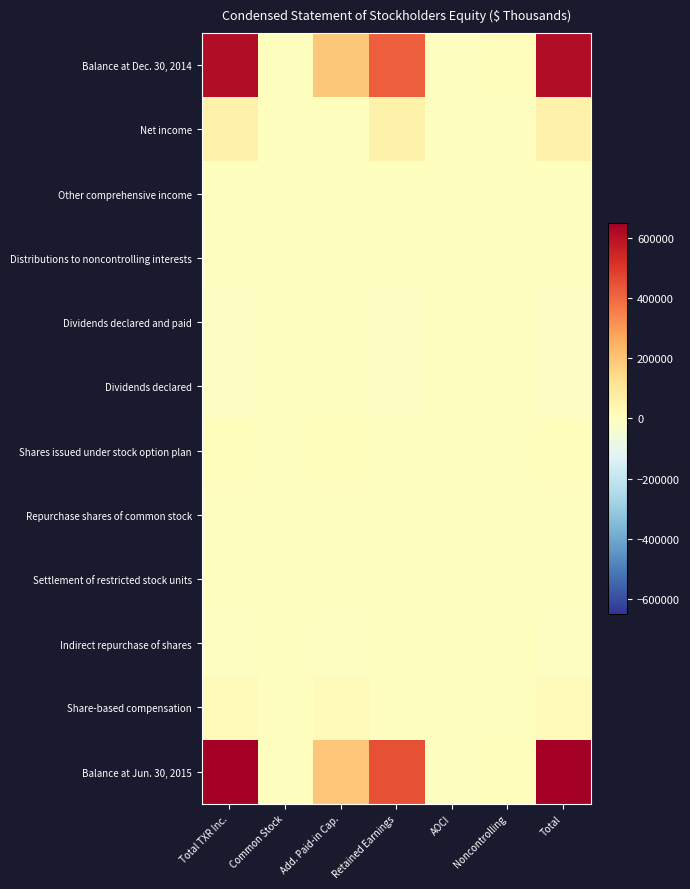

Reading left to right, what are all the values shown in this chart?

Balance at Dec. 30, 2014: Total TXR Inc.=614956	Common Stock=70	Add. Paid-in Cap.=189168	Retained Earnings=419436	AOCI=-782	Noncontrolling=7064	Total=614956
Net income: Total TXR Inc.=55847	Common Stock=0	Add. Paid-in Cap.=0	Retained Earnings=53430	AOCI=0	Noncontrolling=2417	Total=55847
Other comprehensive income: Total TXR Inc.=434	Common Stock=0	Add. Paid-in Cap.=0	Retained Earnings=0	AOCI=434	Noncontrolling=0	Total=434
Distributions to noncontrolling interests: Total TXR Inc.=-2295	Common Stock=0	Add. Paid-in Cap.=0	Retained Earnings=0	AOCI=0	Noncontrolling=-2295	Total=-2295
Dividends declared and paid: Total TXR Inc.=-11896	Common Stock=0	Add. Paid-in Cap.=0	Retained Earnings=-11896	AOCI=0	Noncontrolling=0	Total=-11896
Dividends declared: Total TXR Inc.=-11908	Common Stock=0	Add. Paid-in Cap.=0	Retained Earnings=-11908	AOCI=0	Noncontrolling=0	Total=-11908
Shares issued under stock option plan: Total TXR Inc.=5505	Common Stock=0	Add. Paid-in Cap.=5505	Retained Earnings=0	AOCI=0	Noncontrolling=0	Total=5505
Repurchase shares of common stock: Total TXR Inc.=-3138	Common Stock=0	Add. Paid-in Cap.=-3138	Retained Earnings=0	AOCI=0	Noncontrolling=0	Total=-3138
Settlement of restricted stock units: Total TXR Inc.=1	Common Stock=1	Add. Paid-in Cap.=0	Retained Earnings=0	AOCI=0	Noncontrolling=0	Total=1
Indirect repurchase of shares: Total TXR Inc.=-5891	Common Stock=-1	Add. Paid-in Cap.=-5890	Retained Earnings=0	AOCI=0	Noncontrolling=0	Total=-5891
Share-based compensation: Total TXR Inc.=10215	Common Stock=0	Add. Paid-in Cap.=10215	Retained Earnings=0	AOCI=0	Noncontrolling=0	Total=10215
Balance at Jun. 30, 2015: Total TXR Inc.=651830	Common Stock=70	Add. Paid-in Cap.=195860	Retained Earnings=449062	AOCI=-348	Noncontrolling=7186	Total=651830